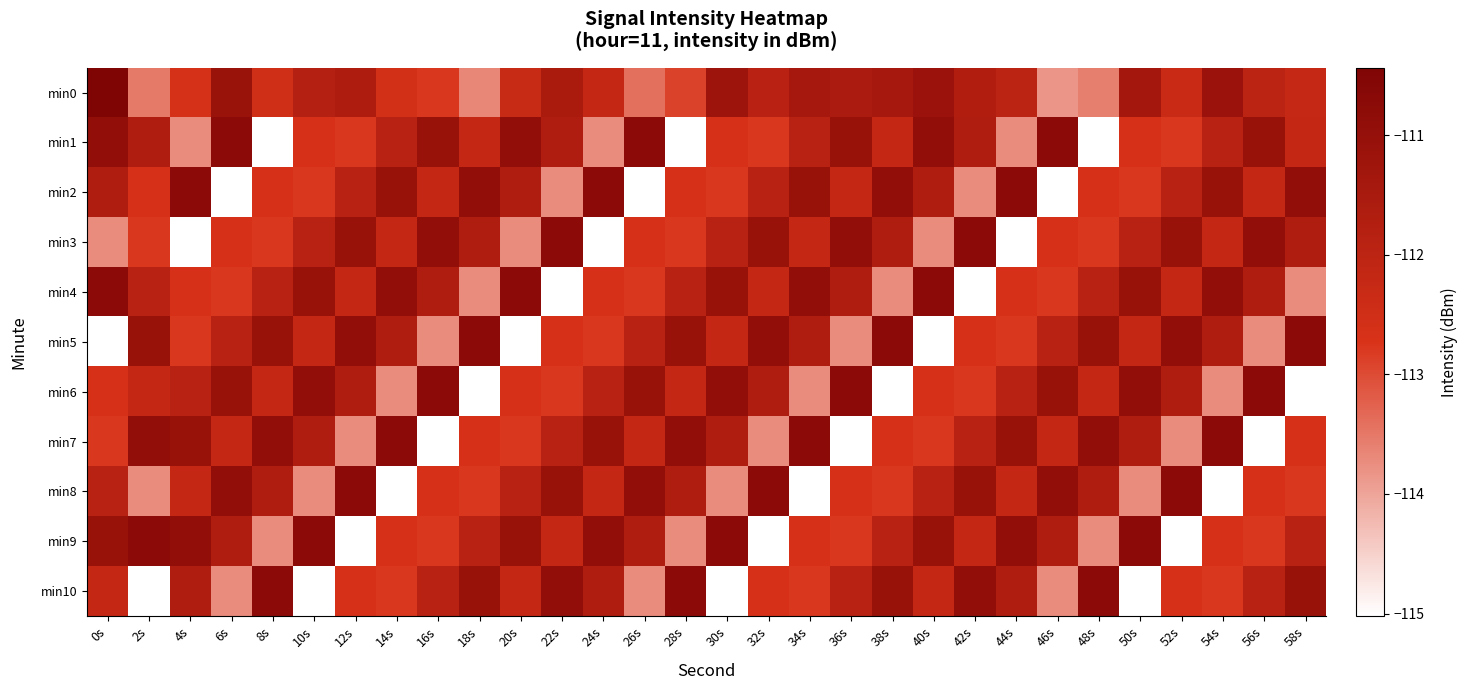

What is the total value across all series at 4s?

-1235.4